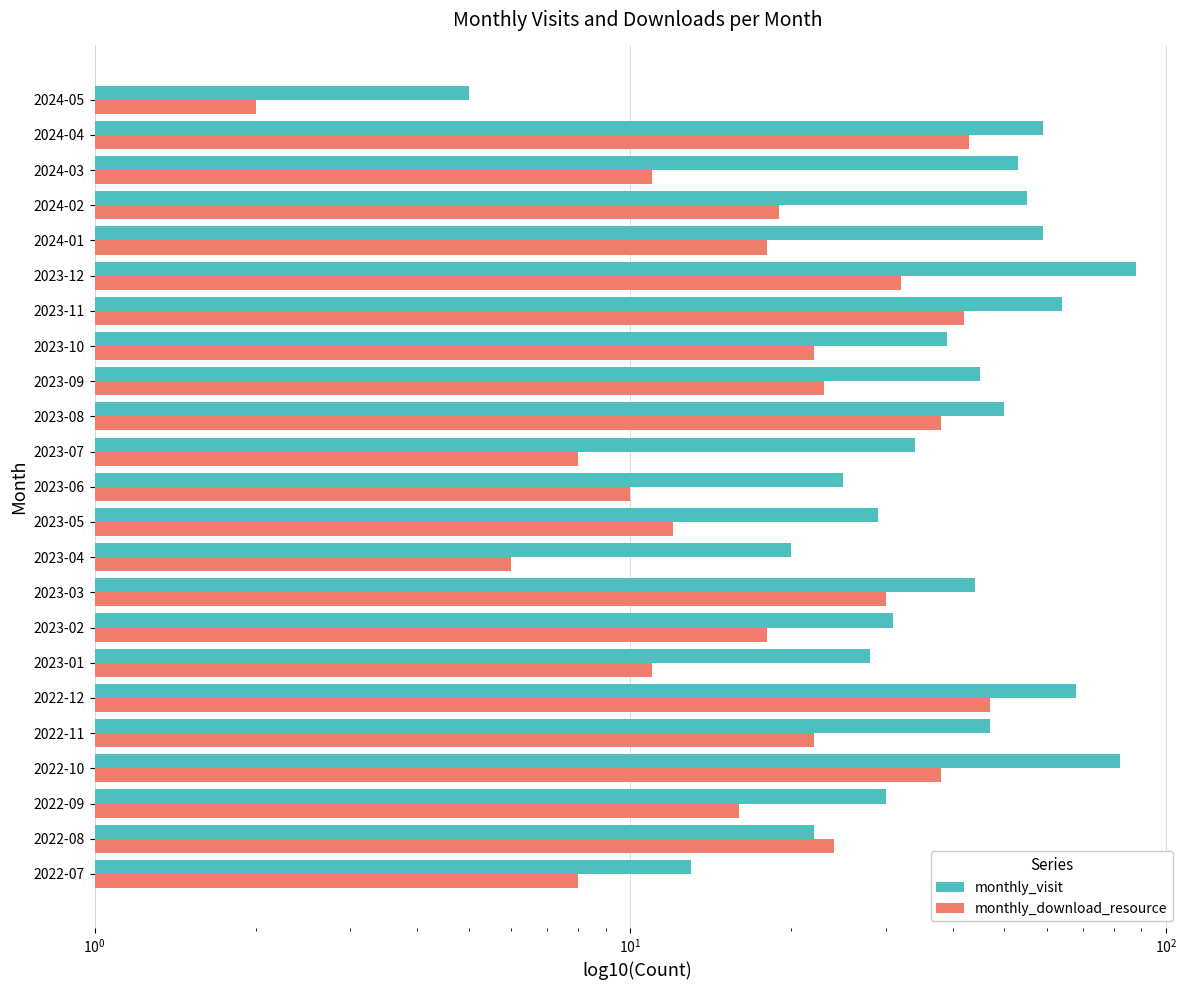

Count the number of categories in the chart.

23